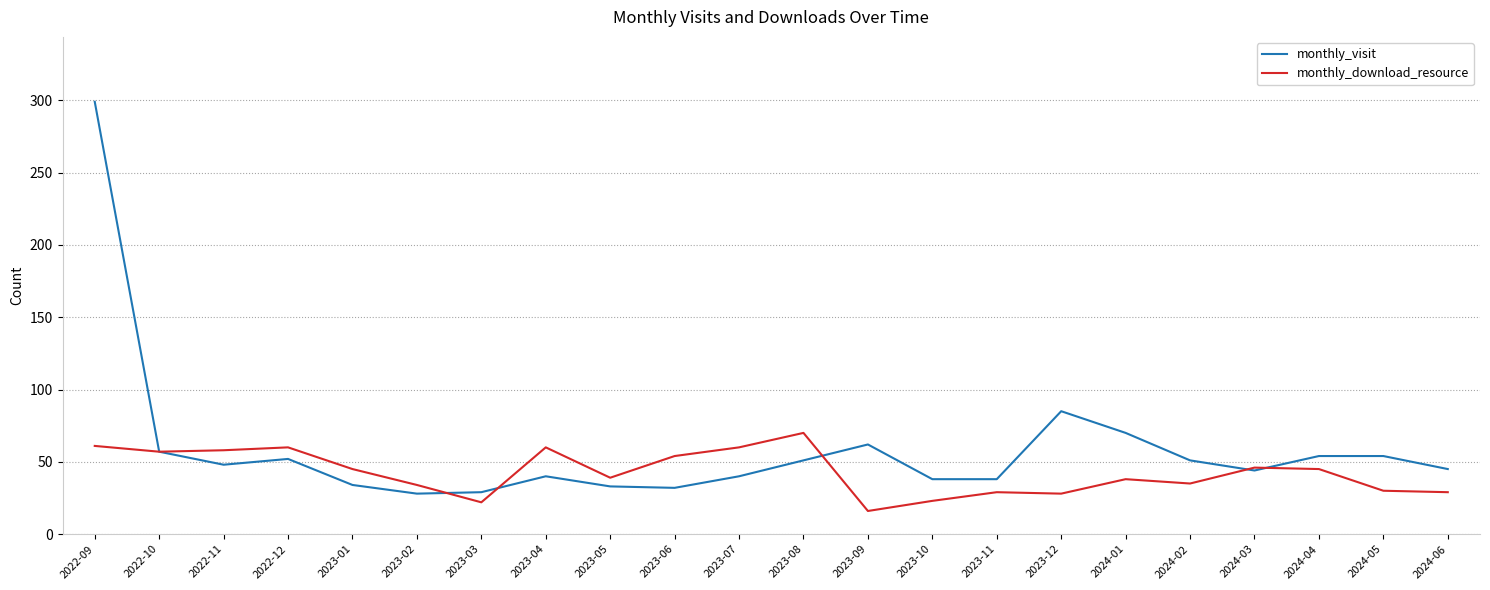

Where is monthly_visit nearest to the value 163?

2023-12